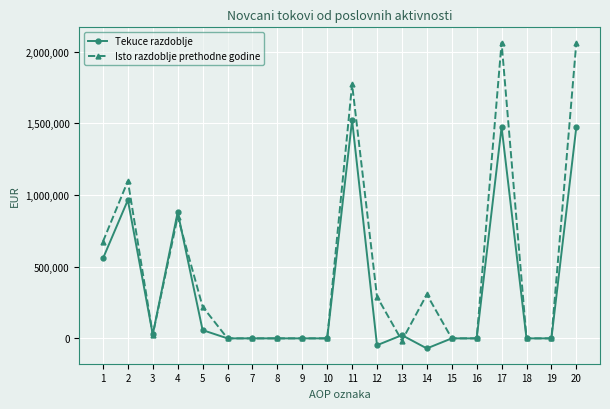

Is the value of Tekuce razdoblje at 18 greater than the value of Isto razdoblje prethodne godine at 12?

No